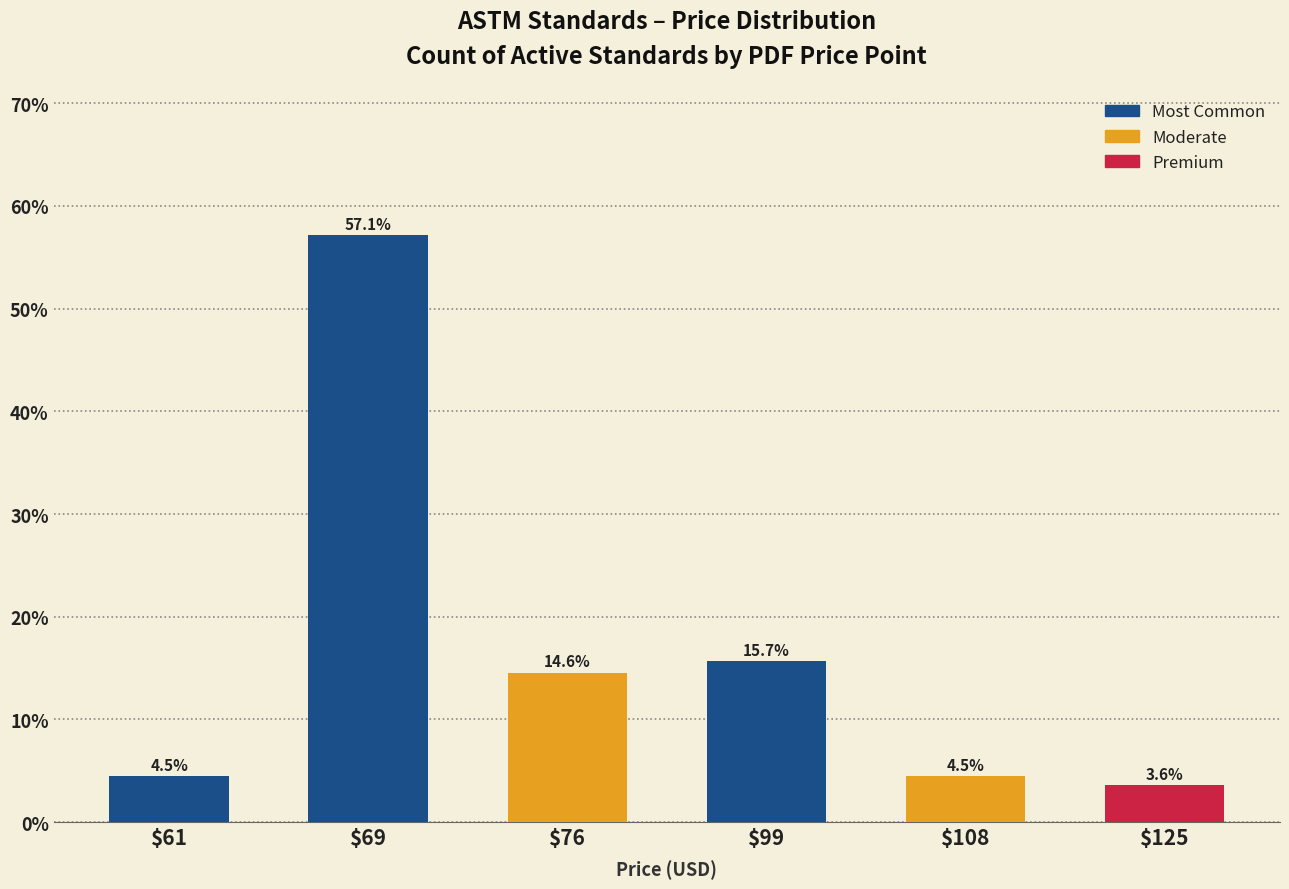

Which category has the lowest value across all series?

$125